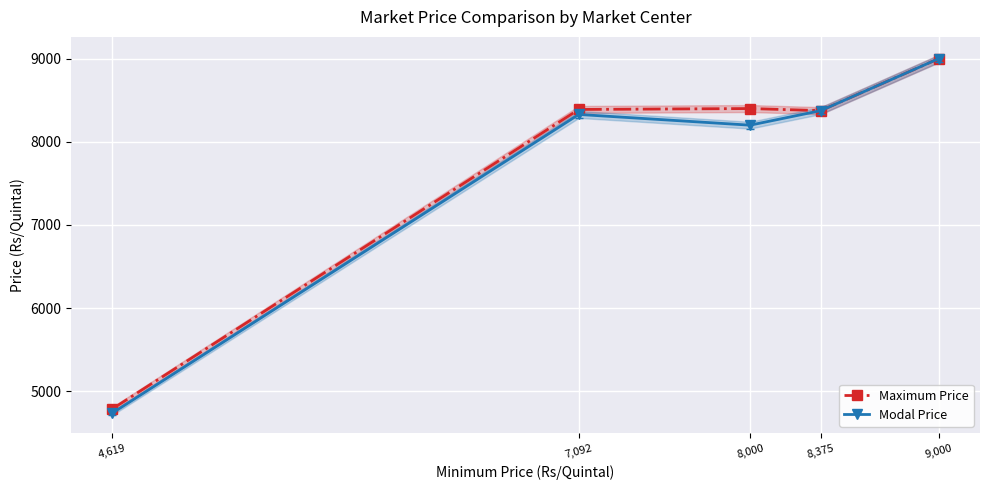

How many lines are shown in the chart?

2